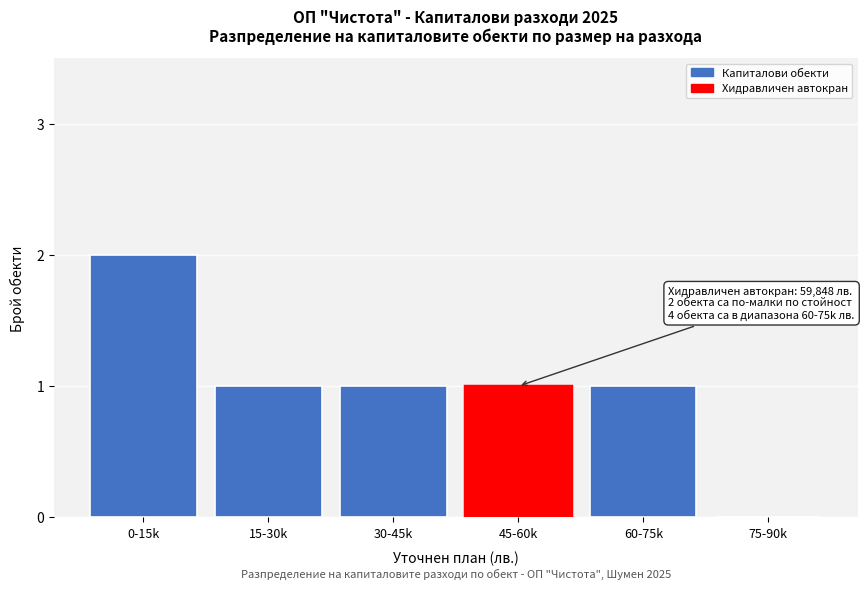

Reading left to right, what are all the values shown in this chart?

0-15k=2	15-30k=1	30-45k=1	45-60k=1	60-75k=1	75-90k=0